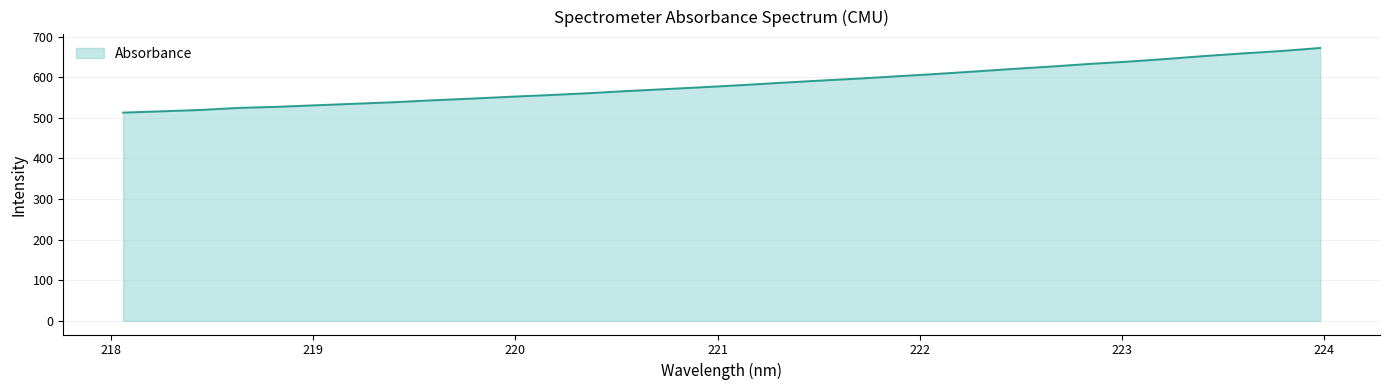

What is the difference between the maximum and minimum values?

159.1